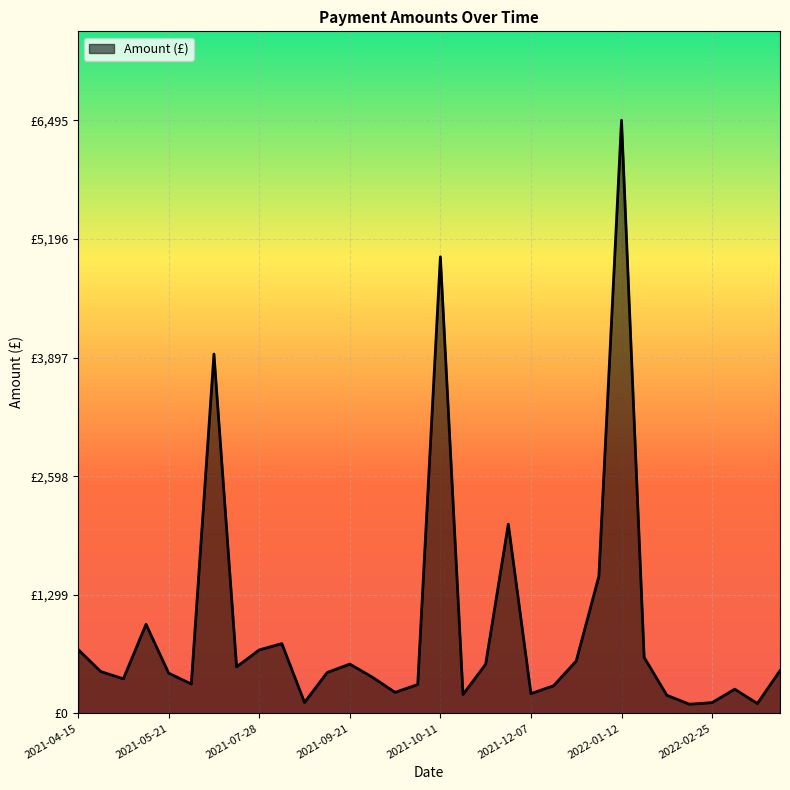

Does the chart have visible grid lines?

Yes